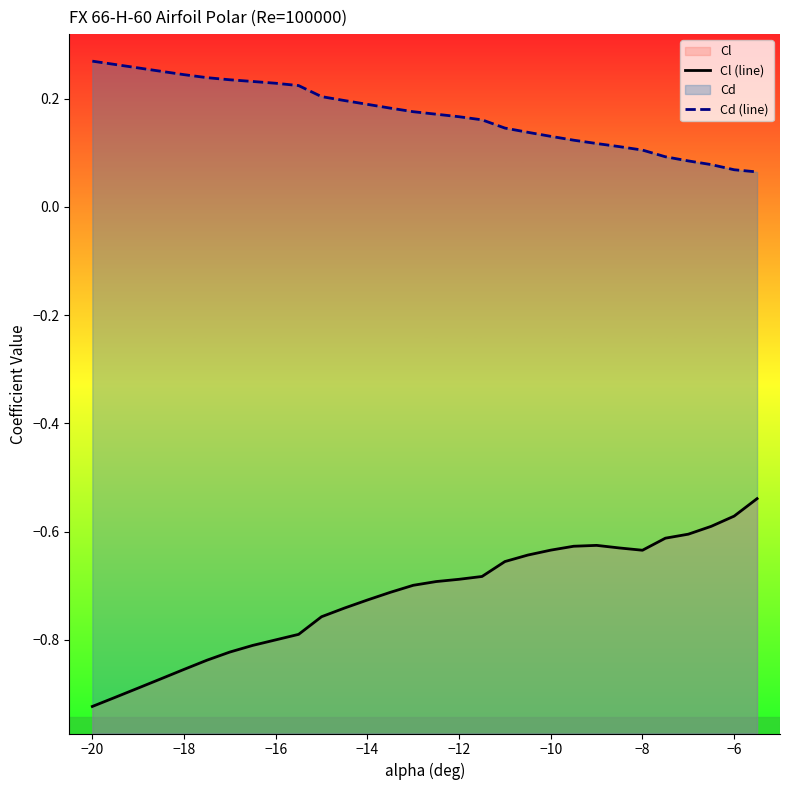

List the series in order of their overall mean, lowest first.

Cl (line), Cd (line)